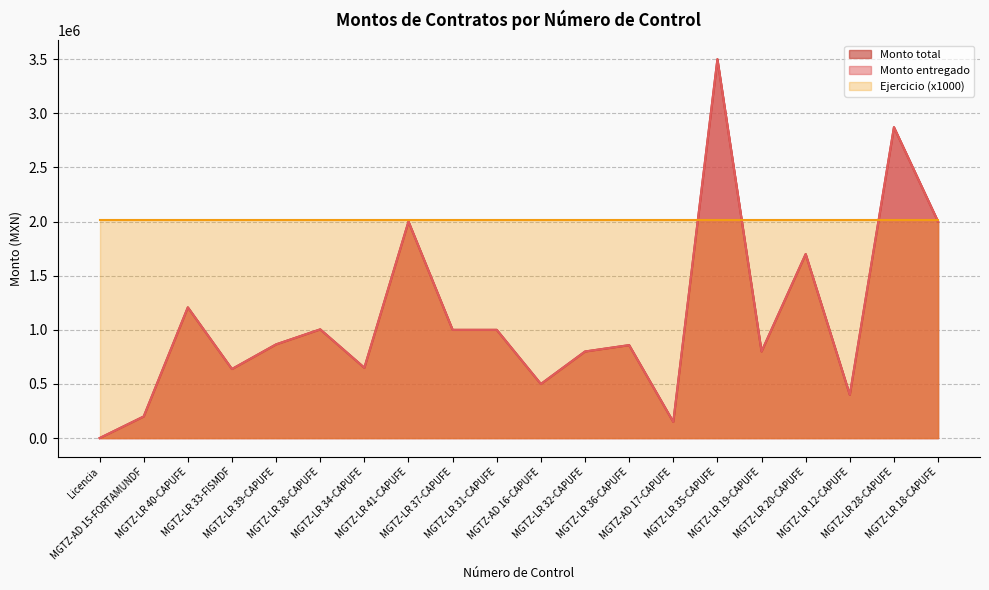

Does the chart have visible grid lines?

Yes